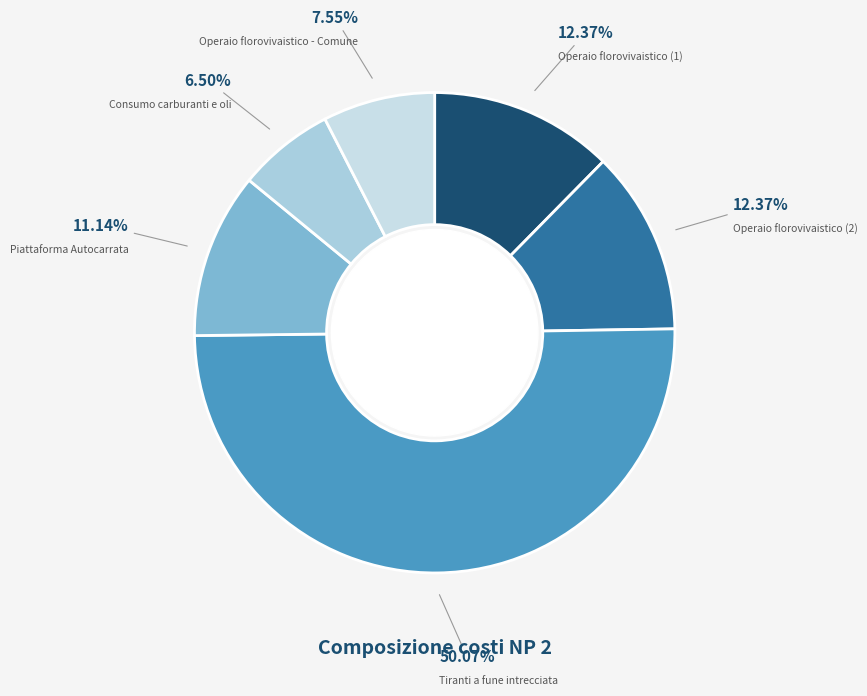

How many segments does this pie chart have?

6